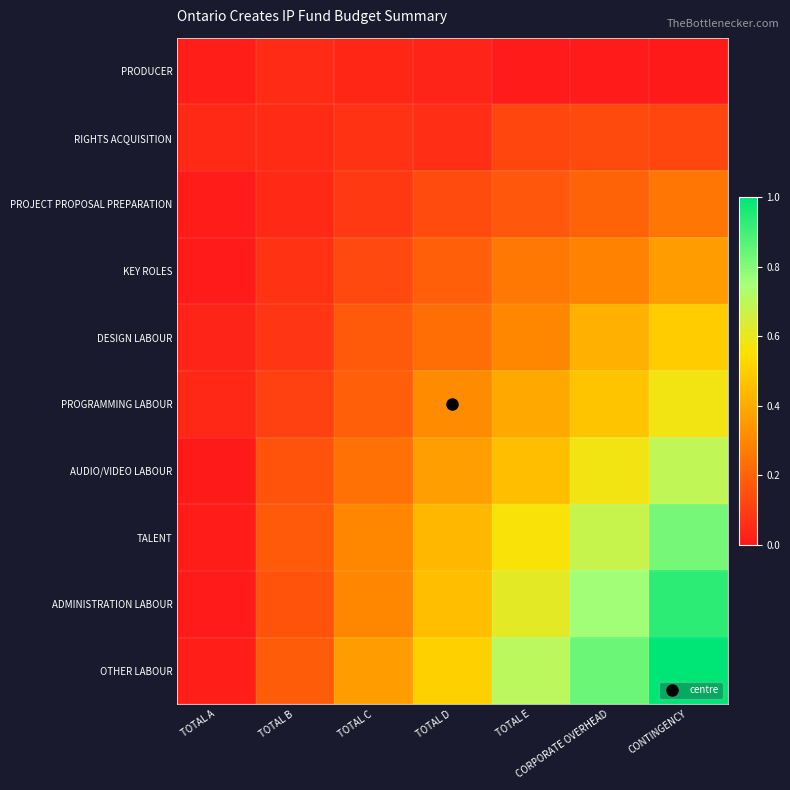

How many distinct data groups are displayed?

10